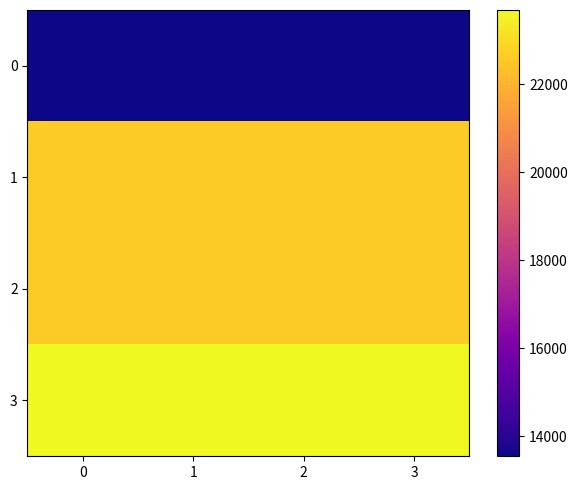

At how many categories does at least one series exceed 16018?

4